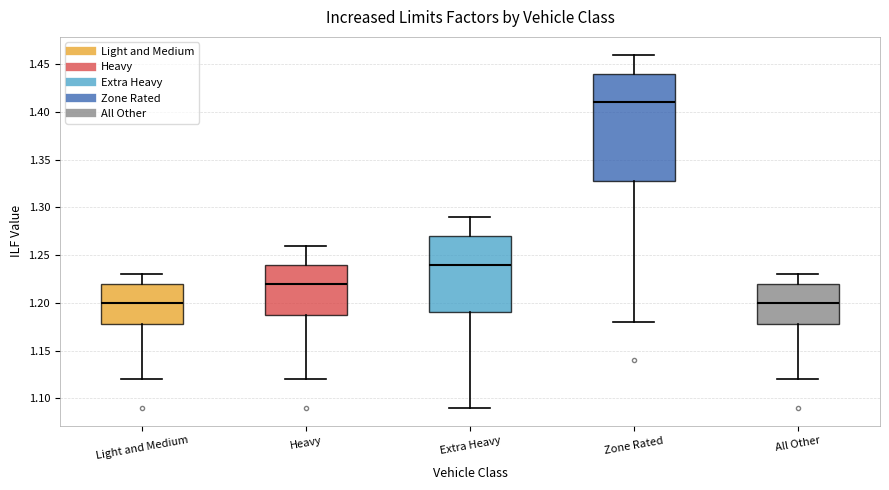

Where does the upper whisker of the box for Heavy end on the y-axis? The values are not printed on the chart, so give them approximately, as read against the axis.

1.26